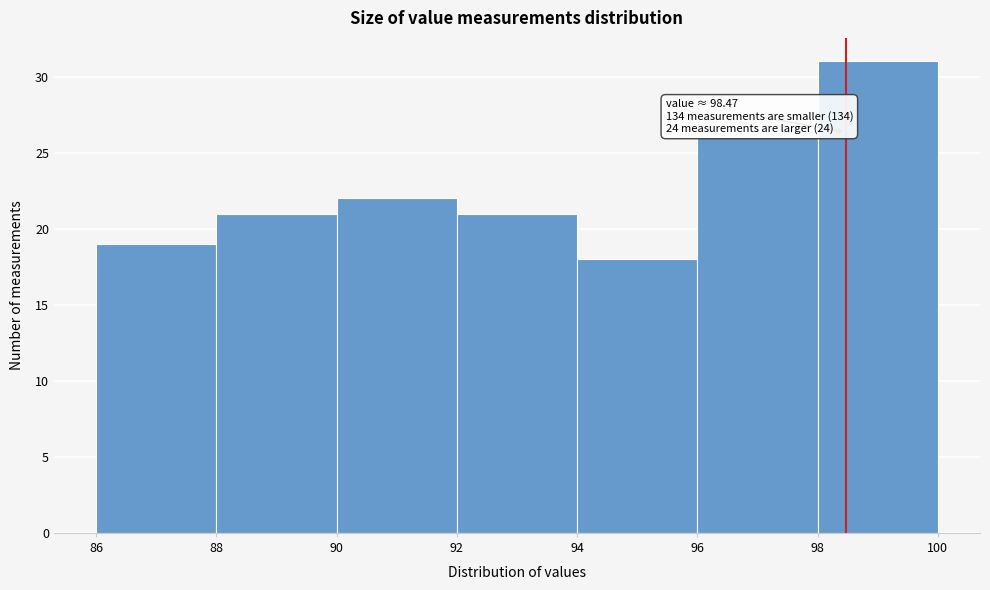

Over which range of the x-axis is the bar tallest?

98 to 100